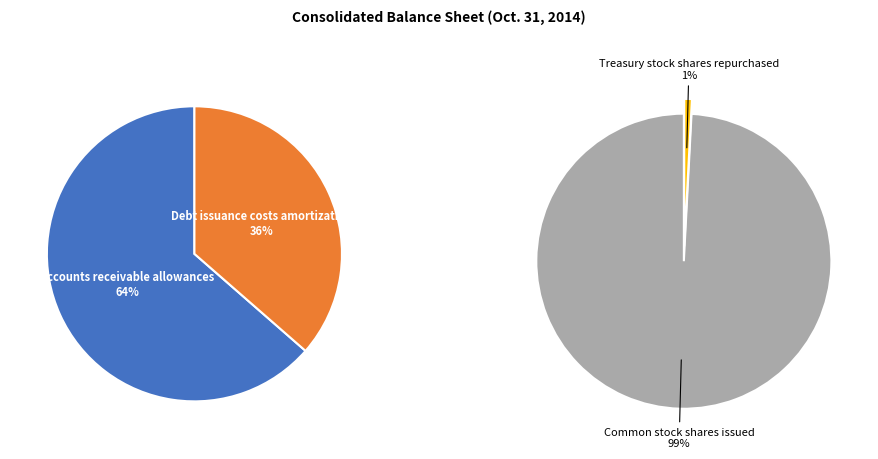

Count the number of slices in the pie.

4